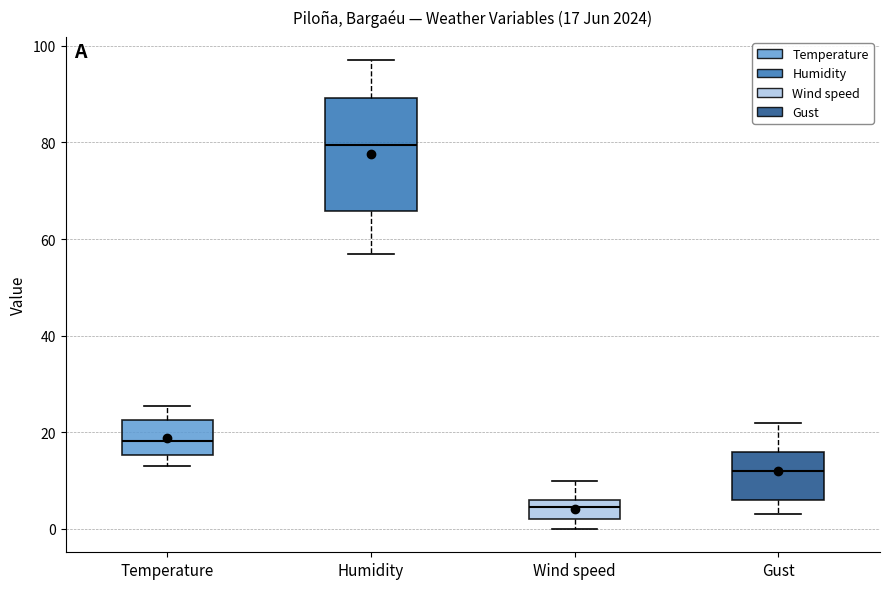

Which box is the tallest, from its lower edge to its upper edge?

Humidity